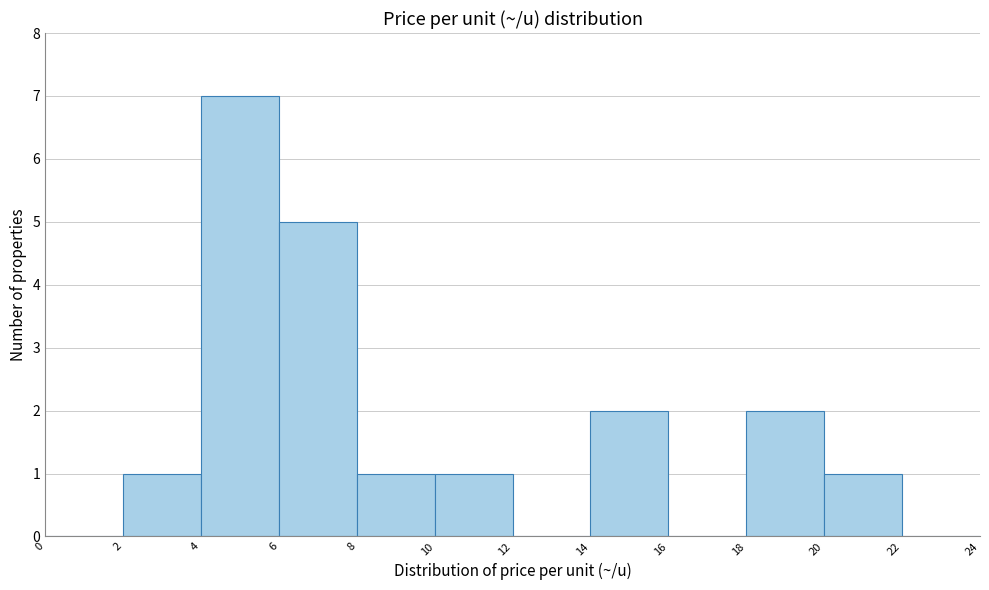

Reading left to right, list every bar in this chart as the range it spans on the x-axis followed by its height. The values are not printed on the chart, so give them approximately, as read against the axis.

0 to 2: 0
2 to 4: 1
4 to 6: 7
6 to 8: 5
8 to 10: 1
10 to 12: 1
12 to 14: 0
14 to 16: 2
16 to 18: 0
18 to 20: 2
20 to 22: 1
22 to 24: 0